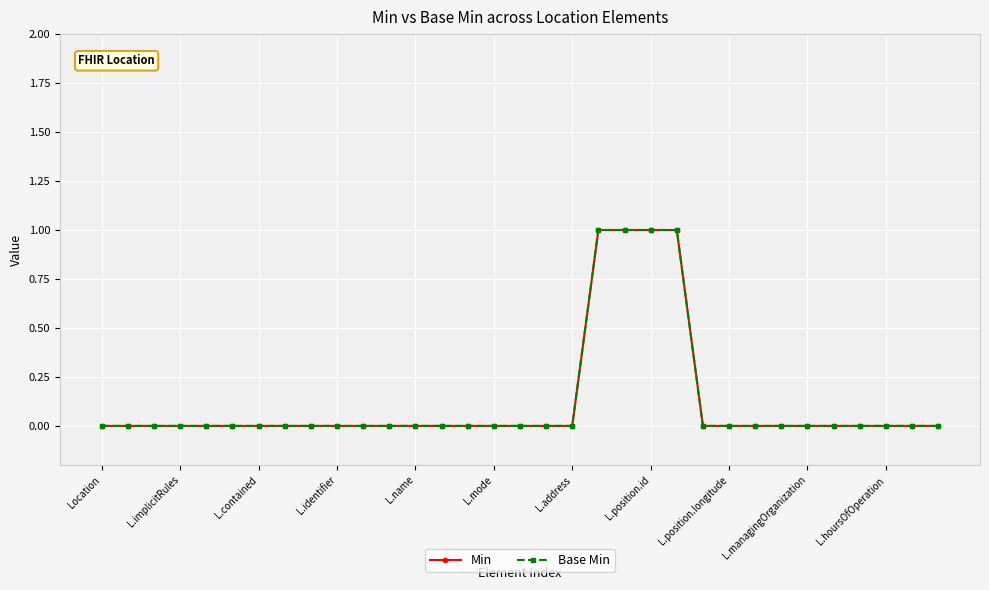

Does the chart have visible grid lines?

Yes